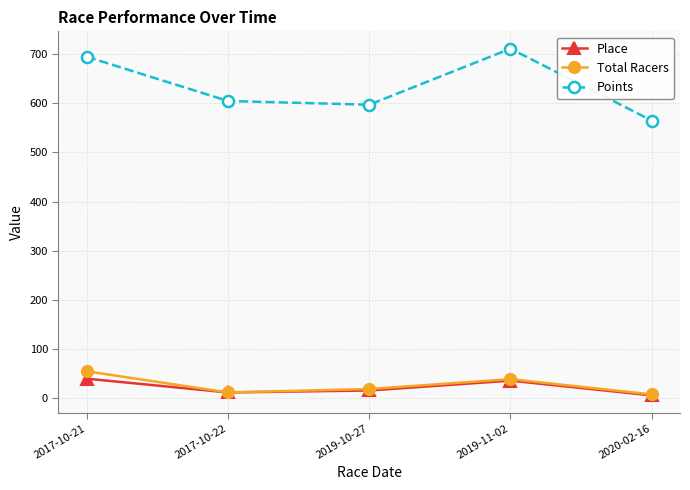

What is the difference between the Points values at 2019-10-27 and 2017-10-22?

7.5